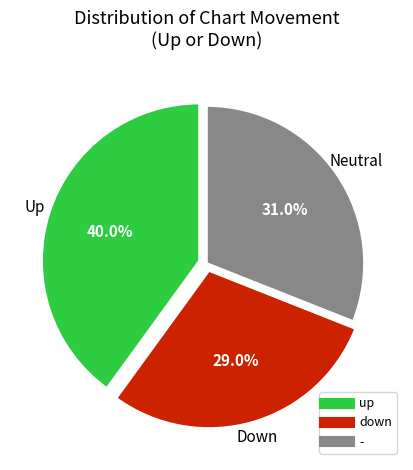

To the nearest percent, what is the difference between the - and down slice percentages?

2%